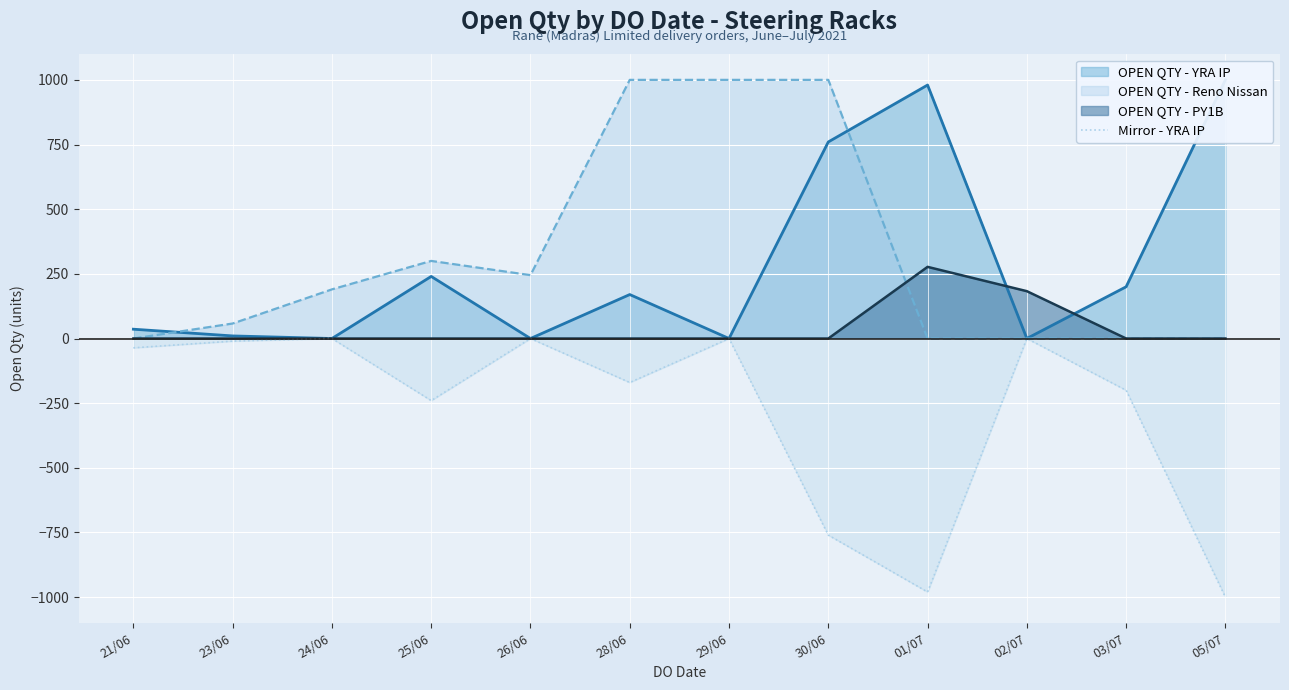

Is the value of Mirror - YRA IP at 29/06 greater than the value of OPEN QTY - Reno Nissan at 26/06?

No